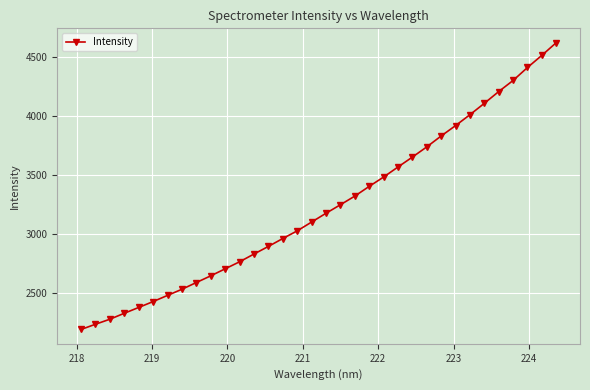

What is the sum of all values?

109918.3